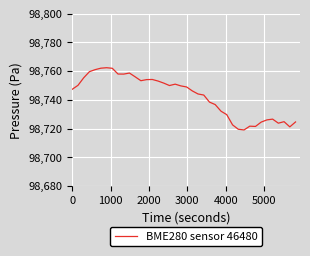

What is the difference between the maximum and minimum values?

43.3